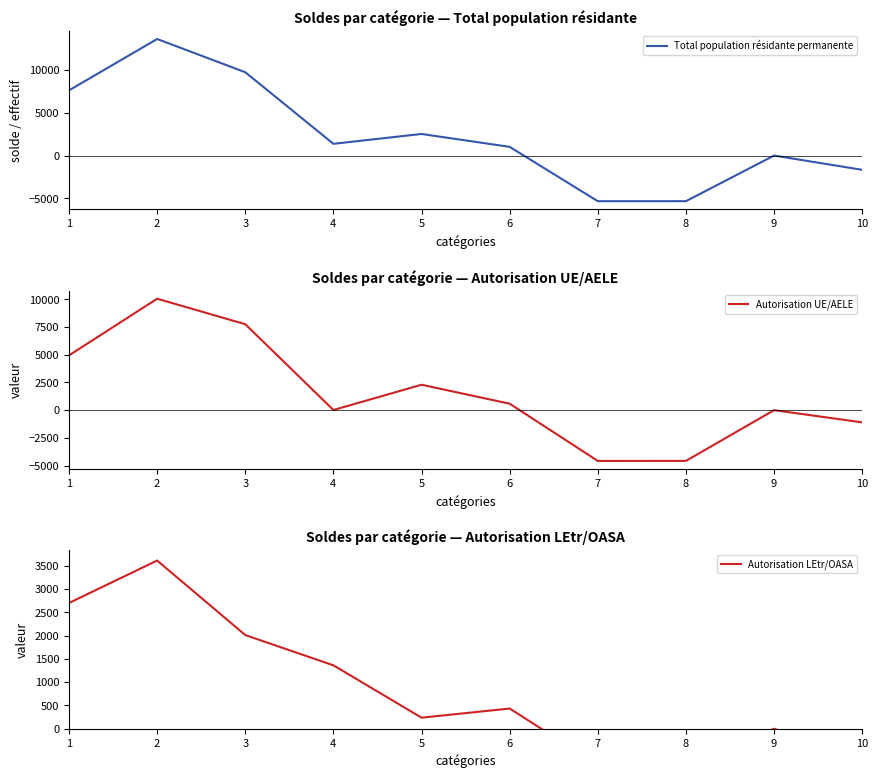

Rank the categories by Autorisation UE/AELE value from highest to lowest.

2, 3, 1, 5, 6, 4, 9, 10, 8, 7